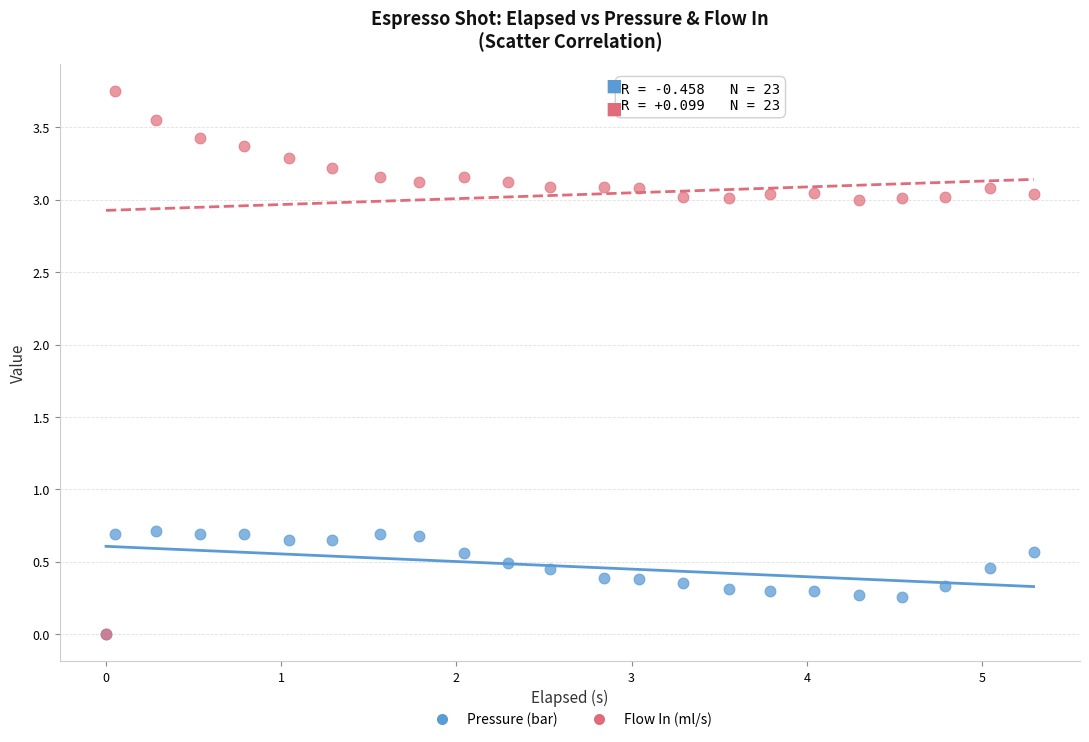

Which series contains the highest Y value?

Flow In (ml/s)